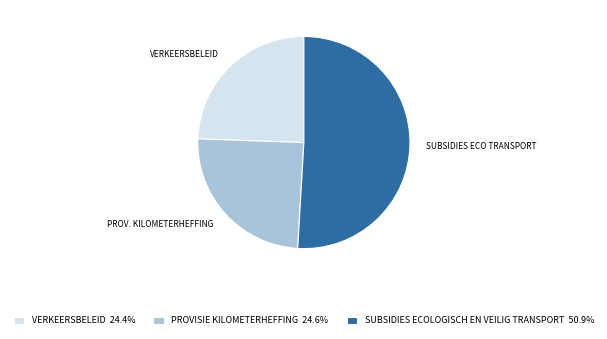

Does any single category account for the majority?

Yes